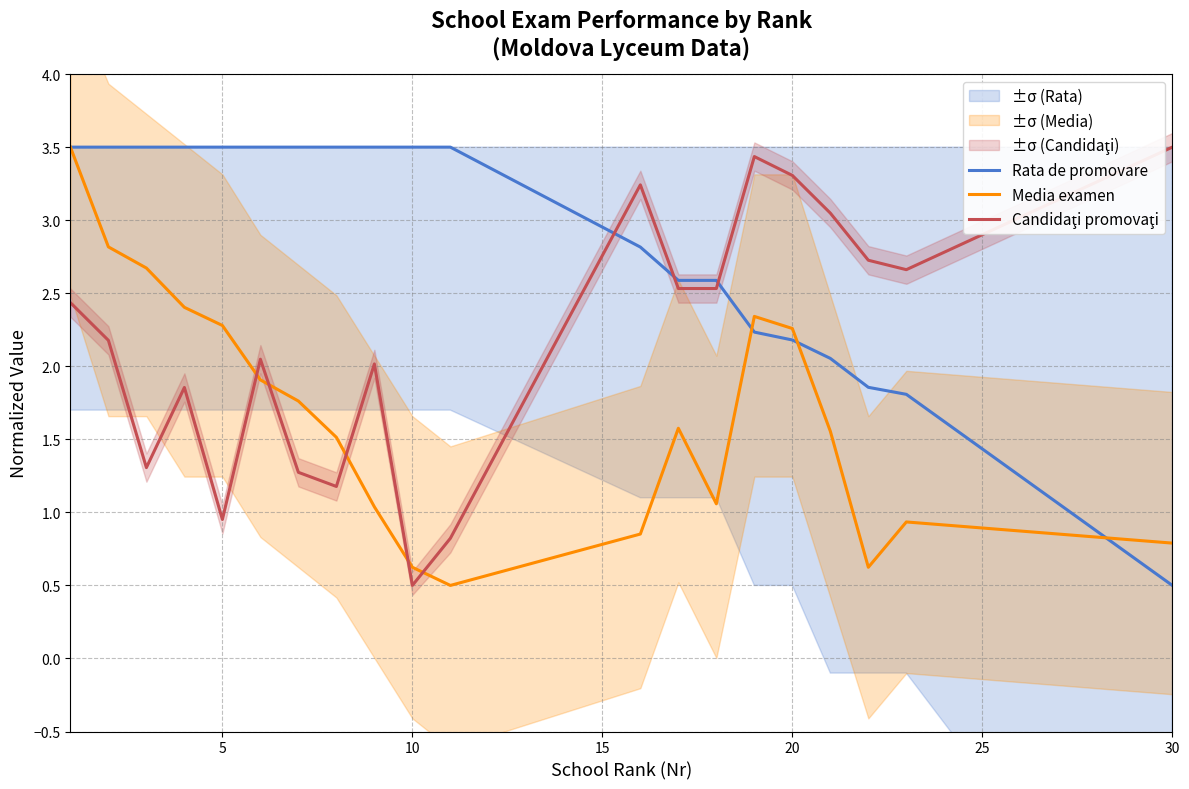

List the series in order of their peak value, lowest first.

Rata de promovare, Media examen, Candidaţi promovaţi